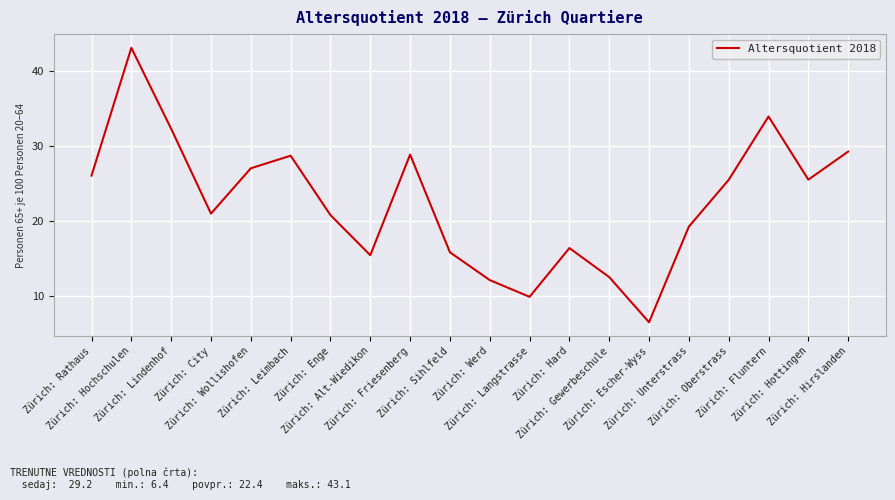

What is the difference between the maximum and minimum values?

36.6